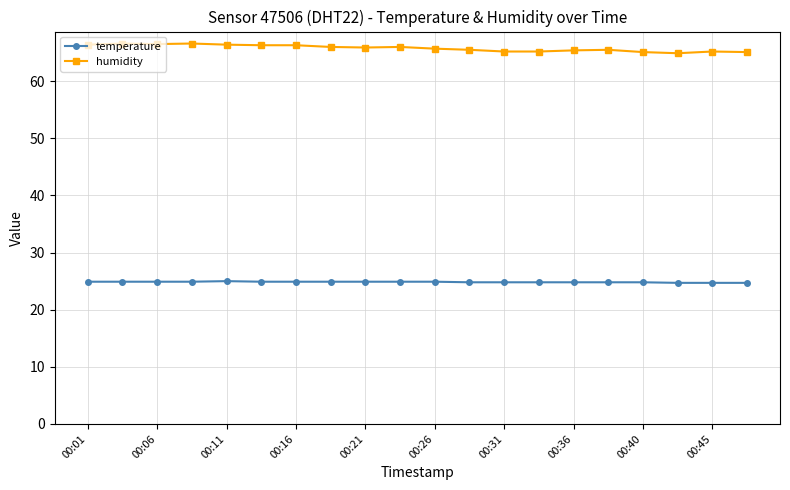

Rank the series by their maximum value, from highest to lowest.

humidity, temperature